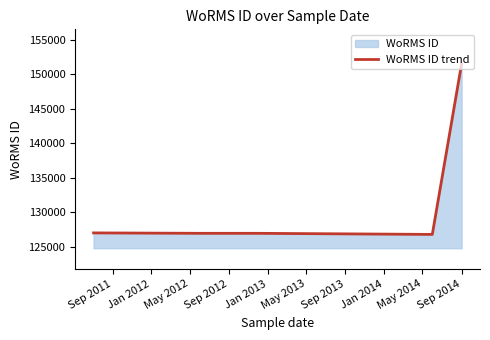

What is the smallest value displayed?

126816